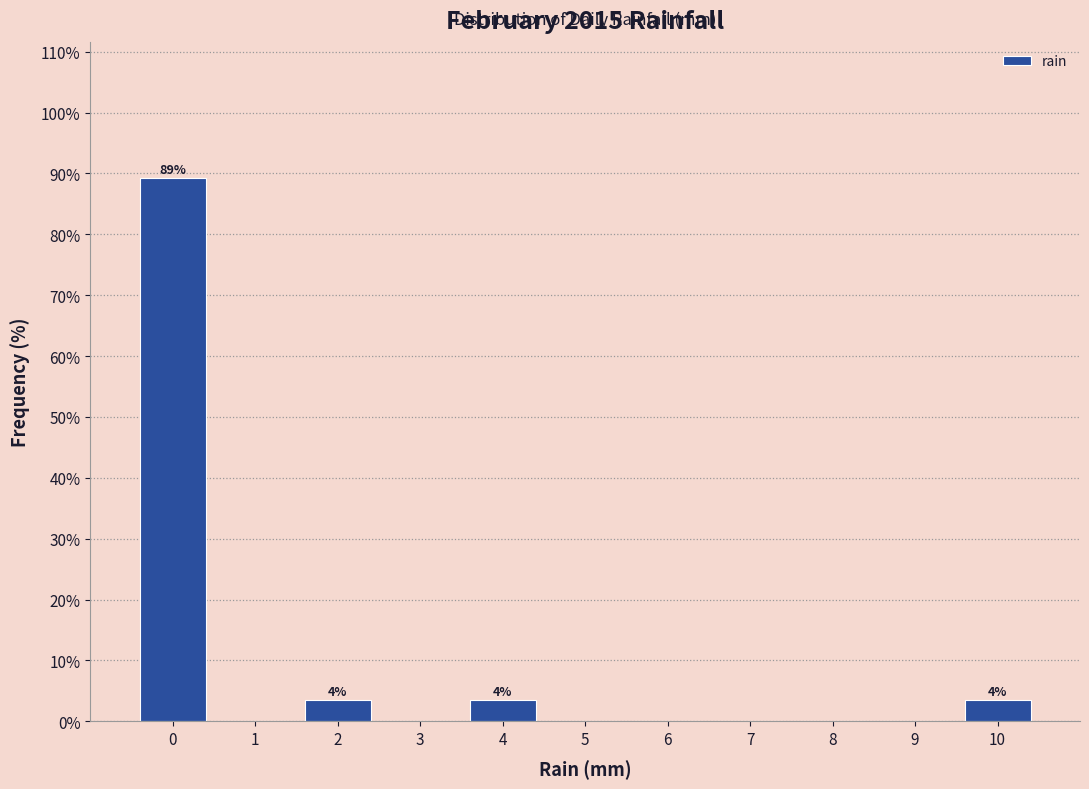

Over which range of the x-axis is the bar tallest?

-0.5 to 0.5